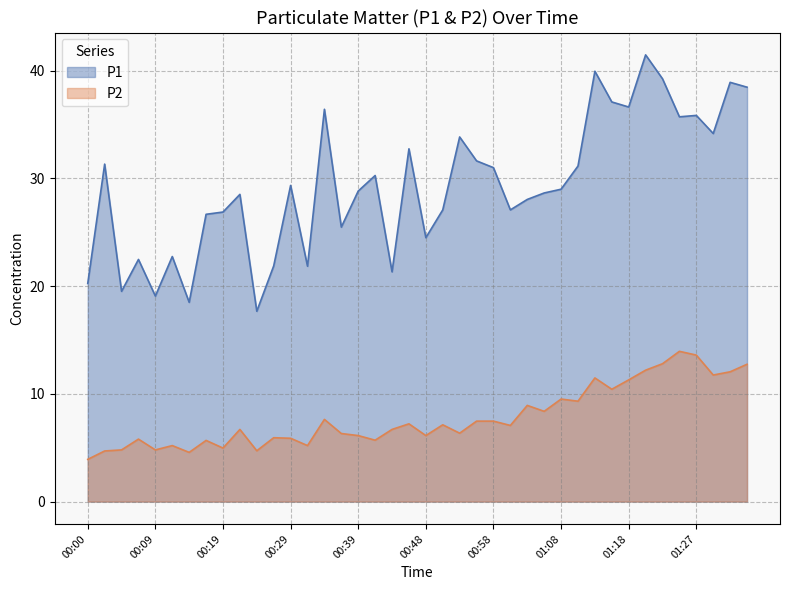

How many lines are shown in the chart?

2